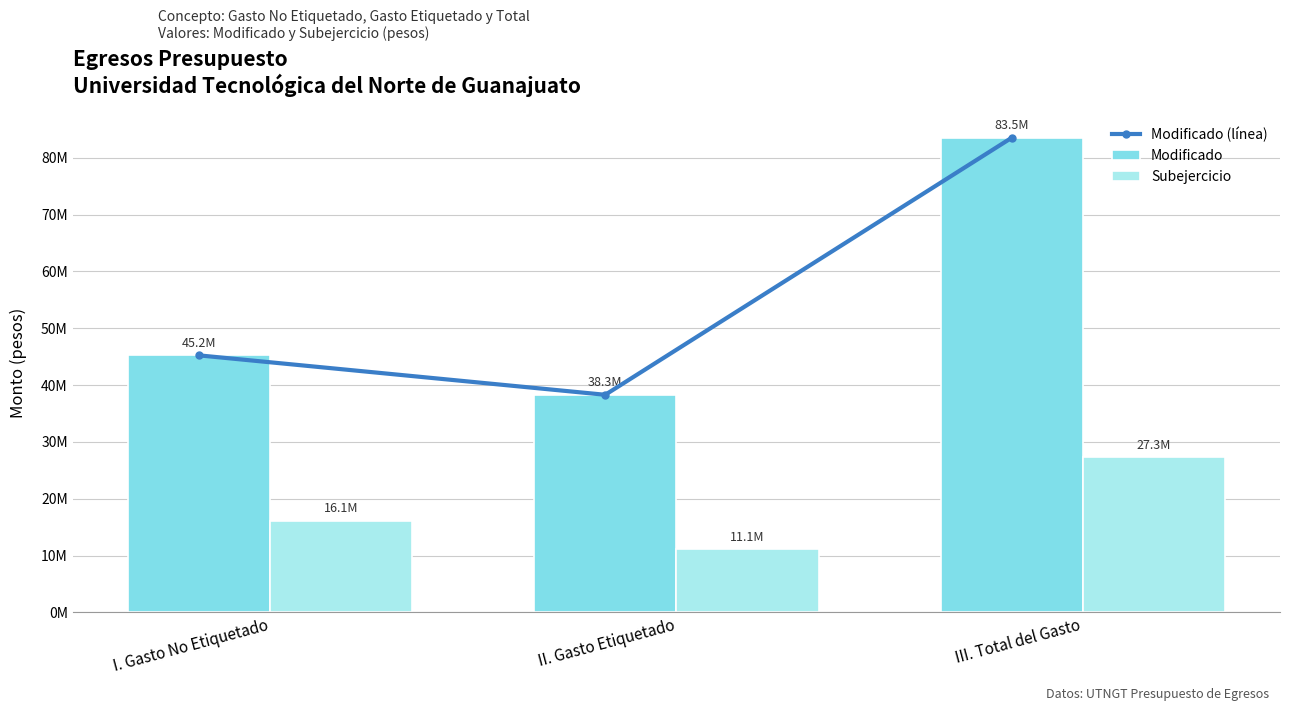

Where does the Modificado (línea) series first go above 45221852?

I. Gasto No Etiquetado